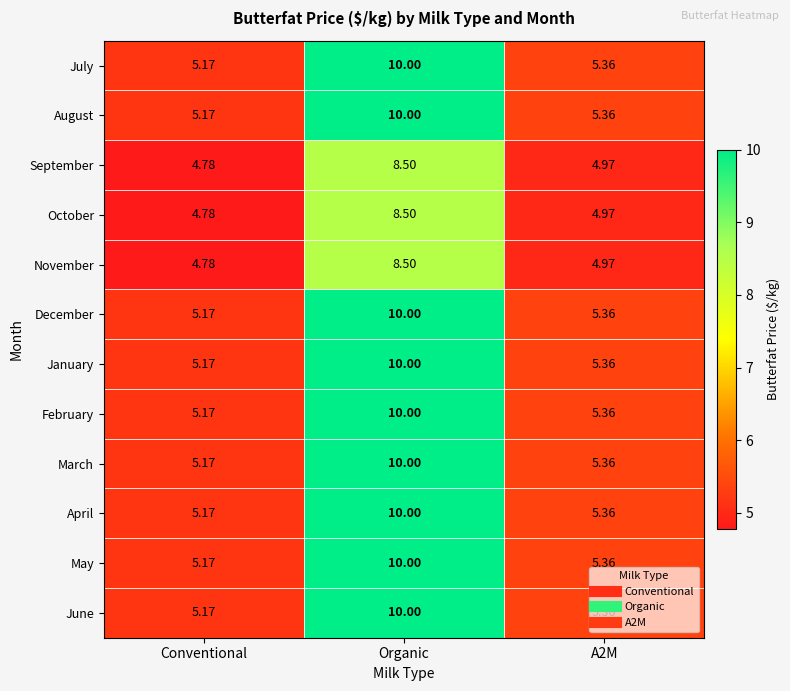

Which category has the lowest value in the November series?

Conventional